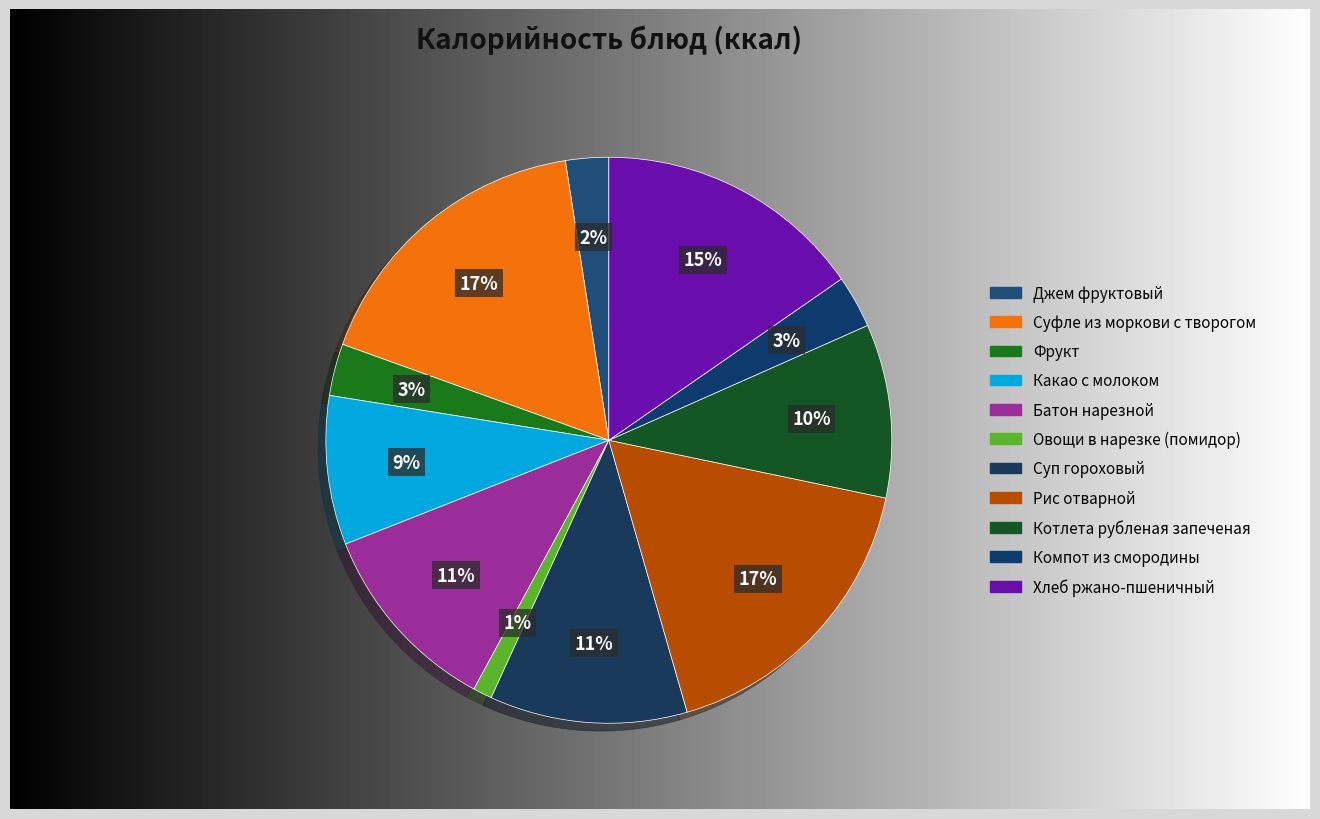

What percentage is the Рис отварной slice, to the nearest percent?

17%